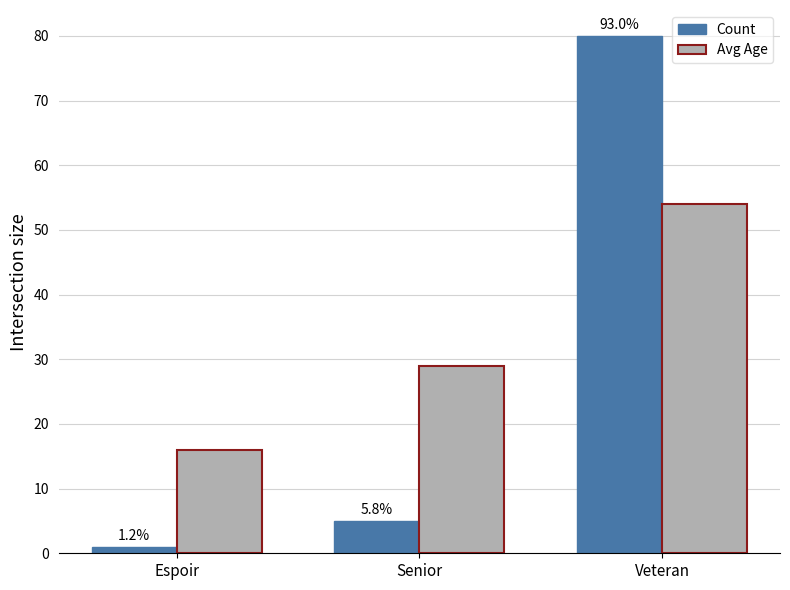

What are all the series names shown in the legend?

Count, Avg Age